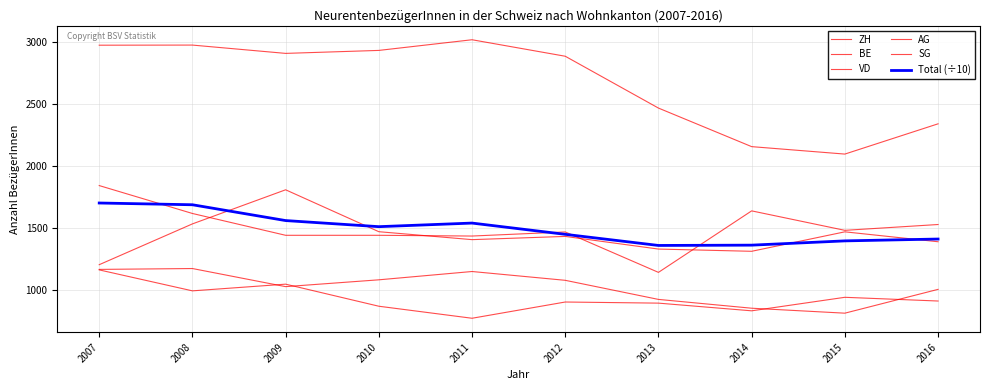

Between 2008 and 2015, which is larger?

2008